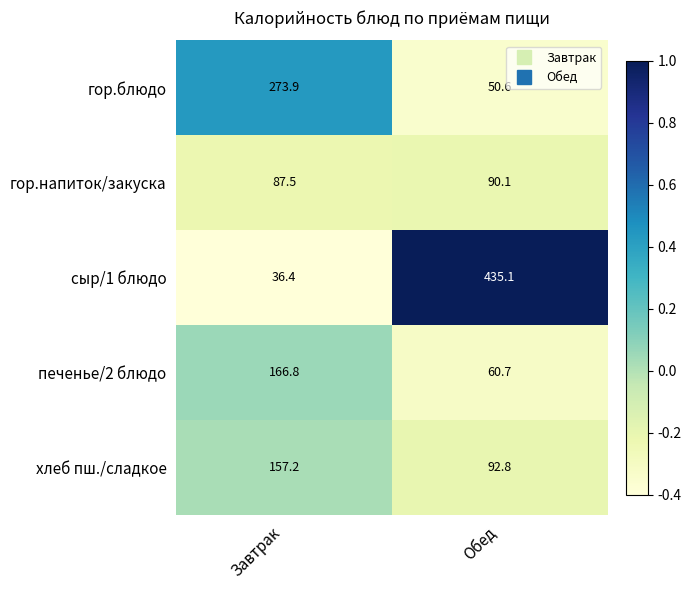

What is the sum of the печенье/2 блюдо values at Обед and Завтрак?

227.5